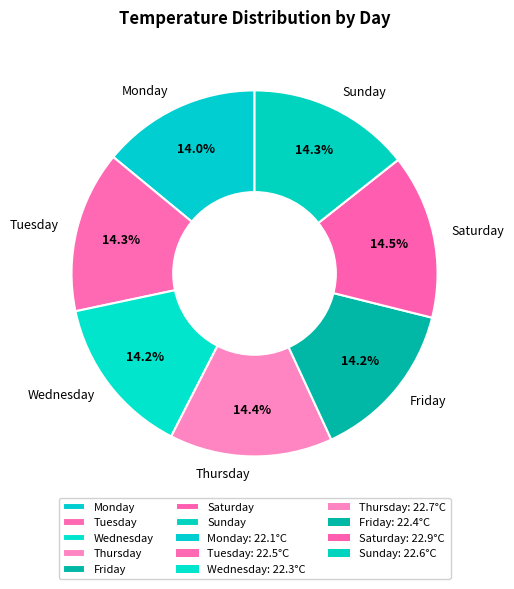

What is the ratio of the value at Wednesday to the value at Sunday?

1.0